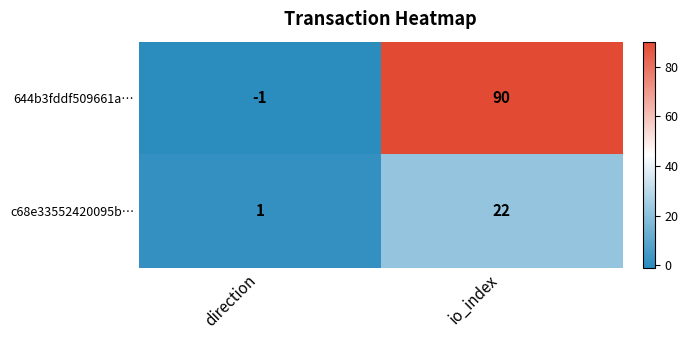

How many categories are shown in the chart?

2